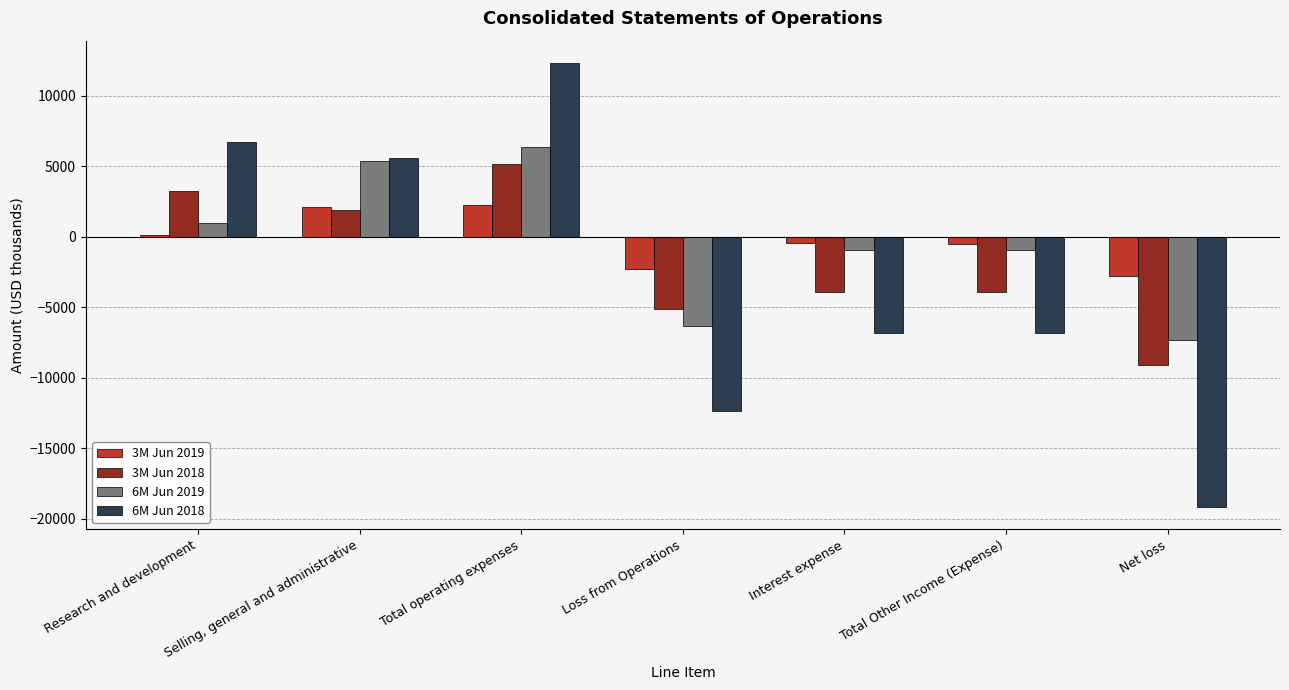

What is the sum of all 6M Jun 2018 values?

-20565